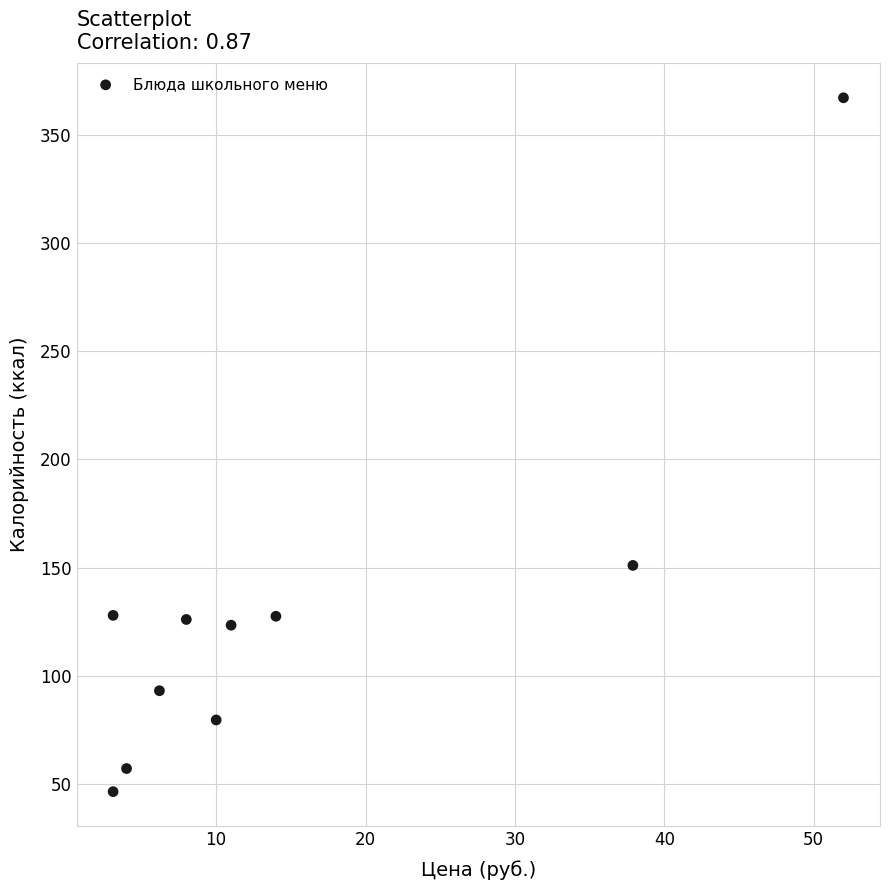

What is the average Y value?

130.0